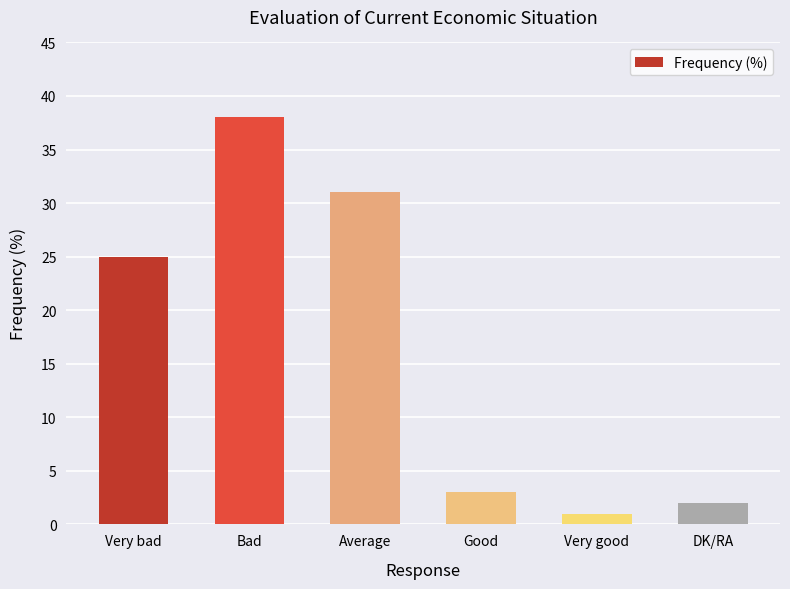

Reading right to left, extract all data points from this chart.

DK/RA=2	Very good=1	Good=3	Average=31	Bad=38	Very bad=25